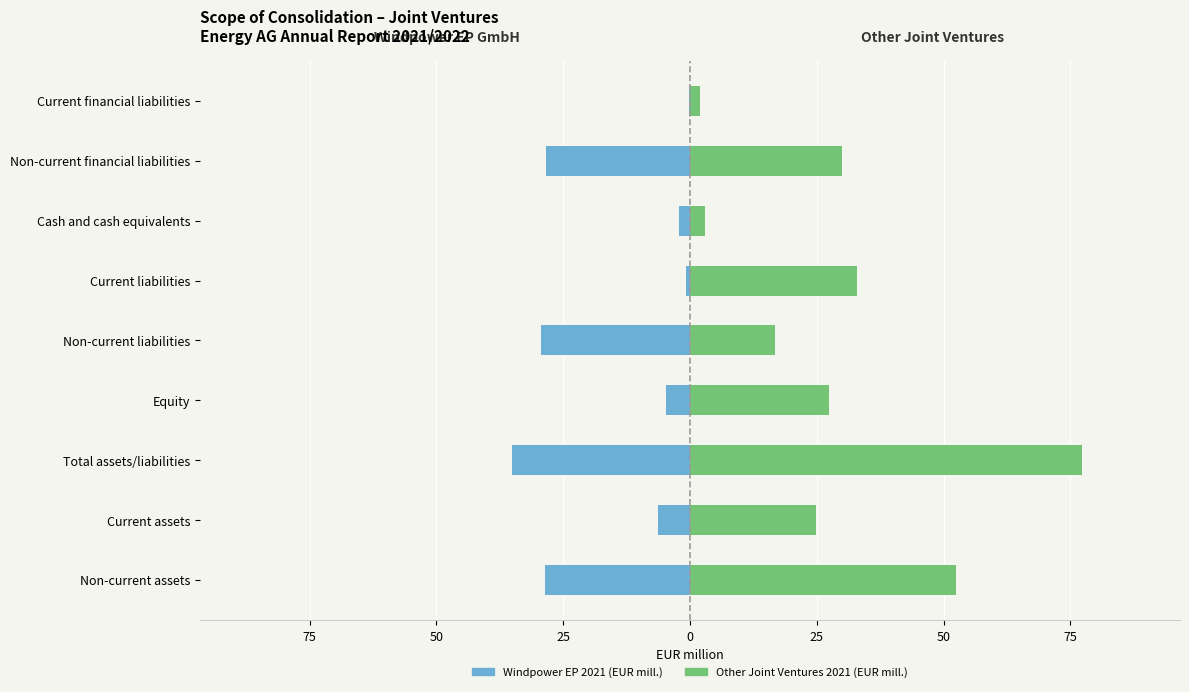

What is the average value of the Other JV 2021 series?

29.7